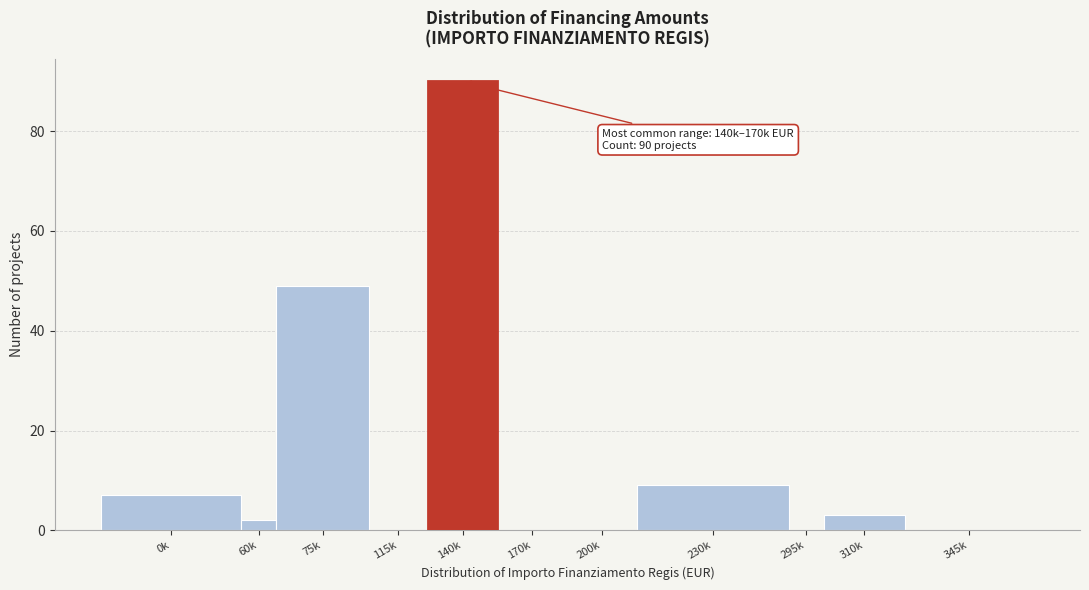

Reading right to left, list all the values displayed in this chart.

345k=0	310k=3	295k=0	230k=9	200k=0	170k=0	140k=90	115k=0	75k=49	60k=2	0k=7